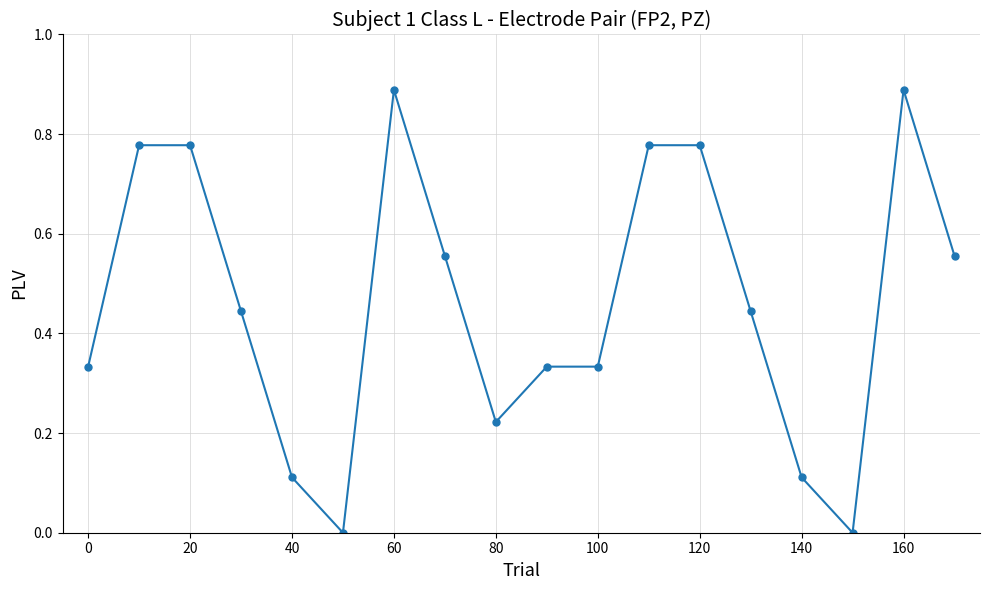

True or false: the data has more than 1 interior local peaks.

True